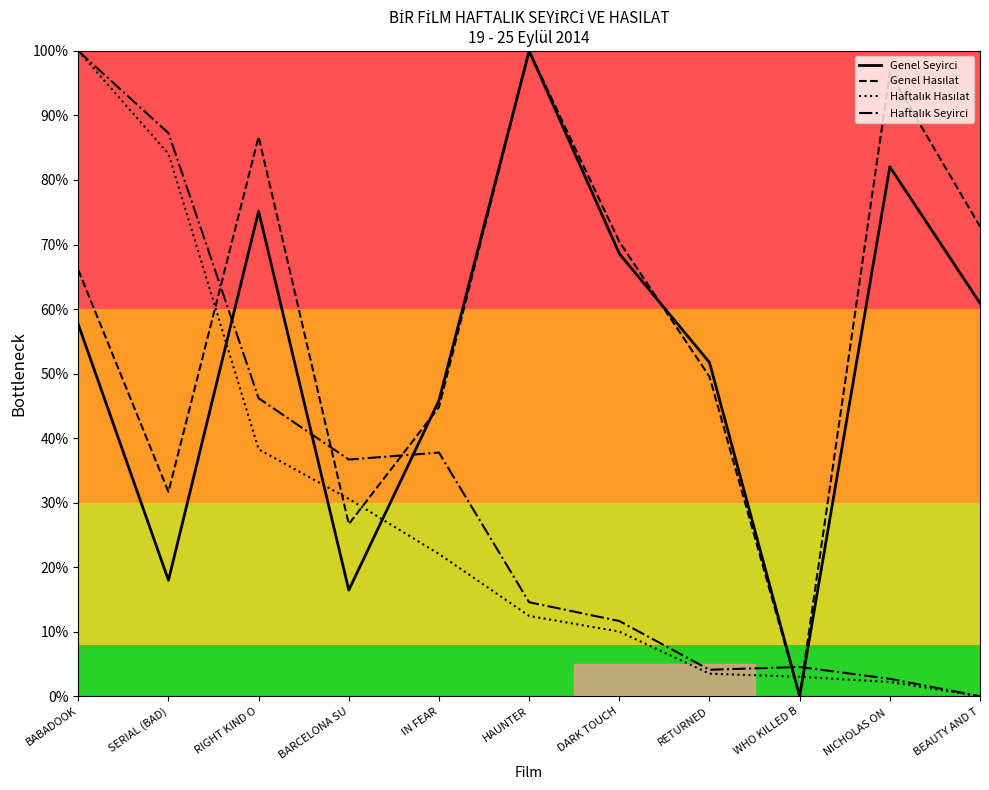

Where do Genel Hasılat and Haftalık Hasılat first cross each other?

SERIAL (BAD) and RIGHT KIND O